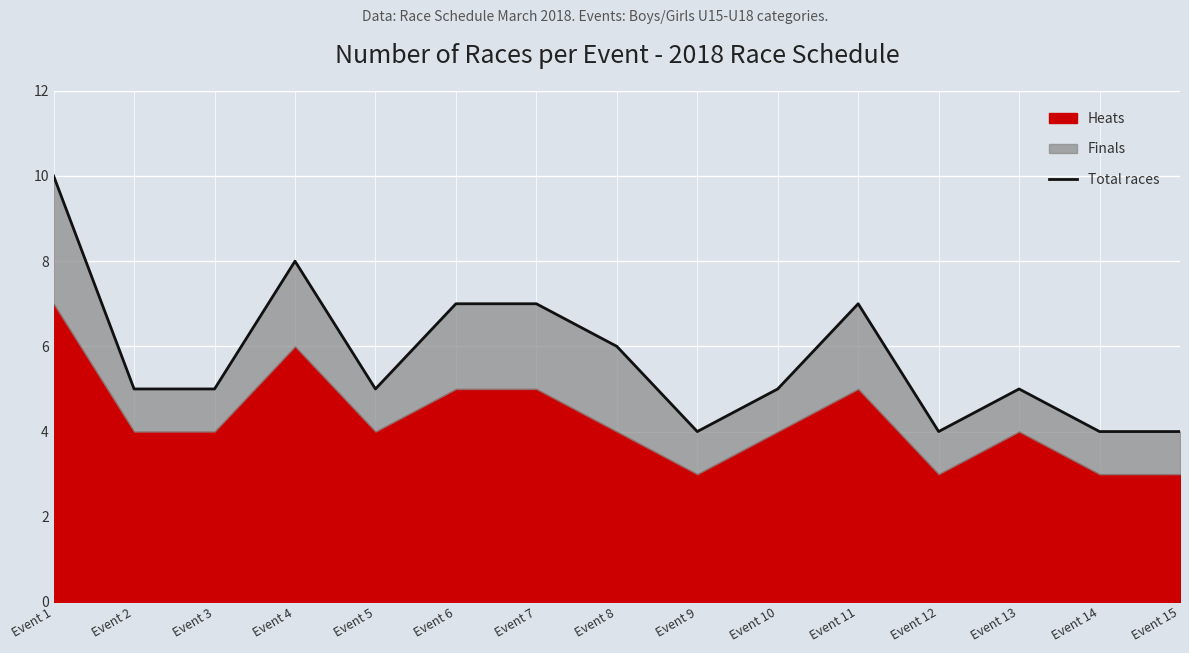

How many points are lower than both their immediate neighbors (excluding endpoints)?

3